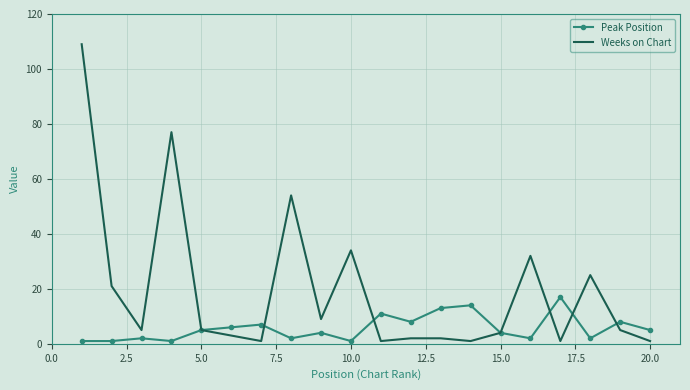

Which series has the largest range (max minus min)?

Weeks on Chart